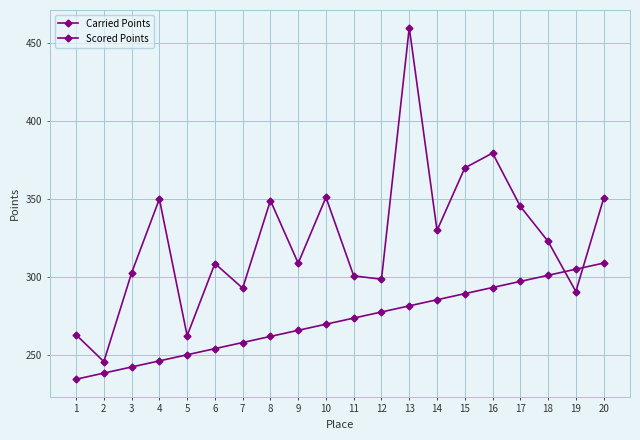

How many lines are shown in the chart?

2